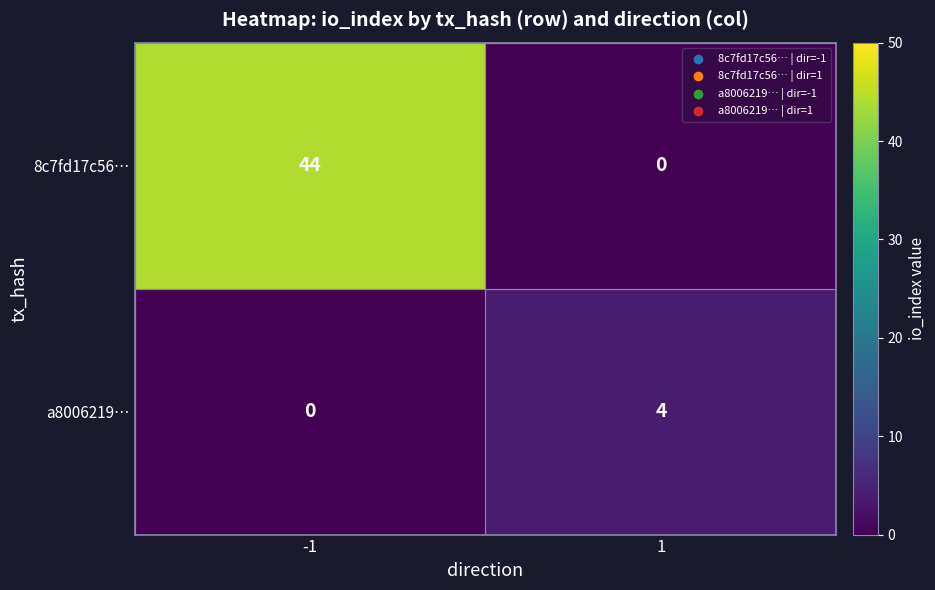

Reading left to right, what are all the values shown in this chart?

8c7fd17c56…: -1=44	1=0
a8006219…: -1=0	1=4